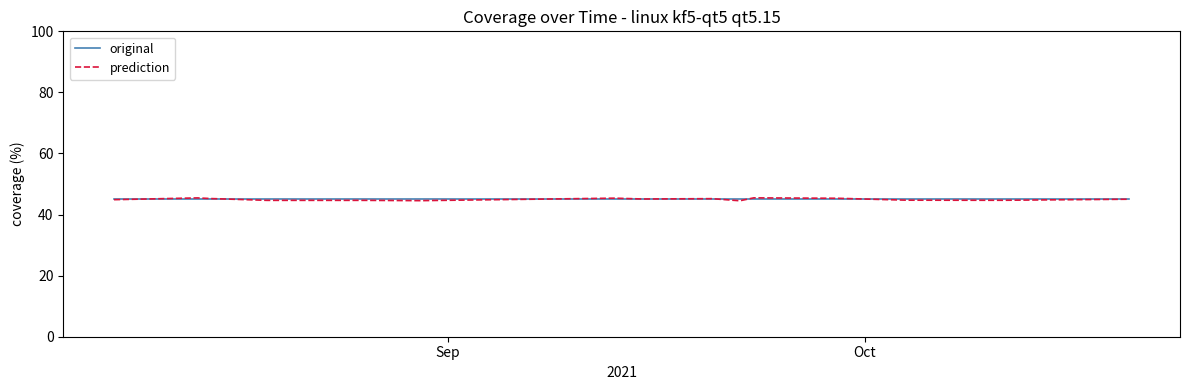

Which series has the widest spread of values?

prediction